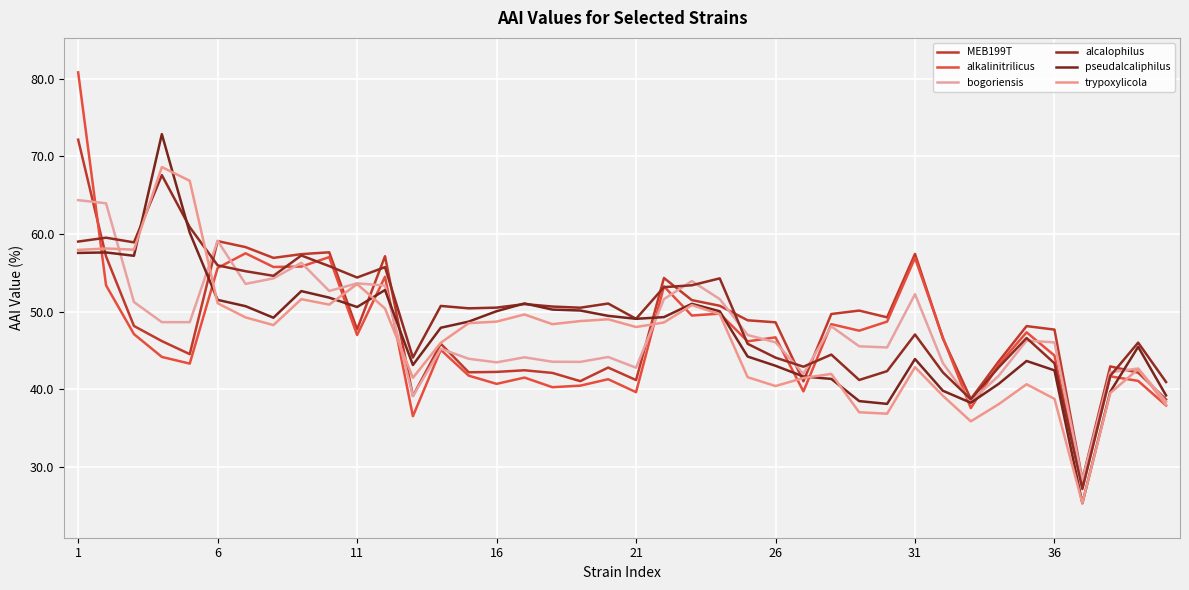

What is the average value of the bogoriensis series?

47.5